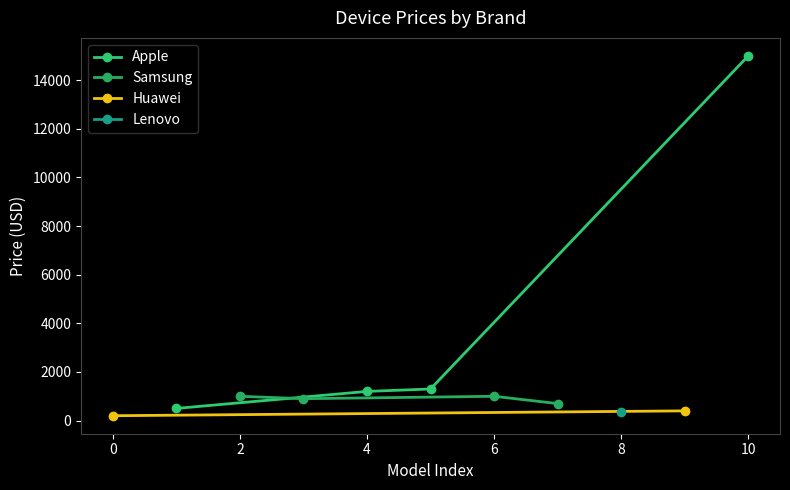

Count the Samsung values in the range 900 to 1000.

3